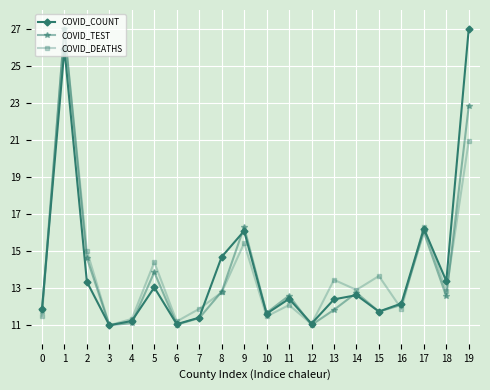

How many lines are shown in the chart?

3